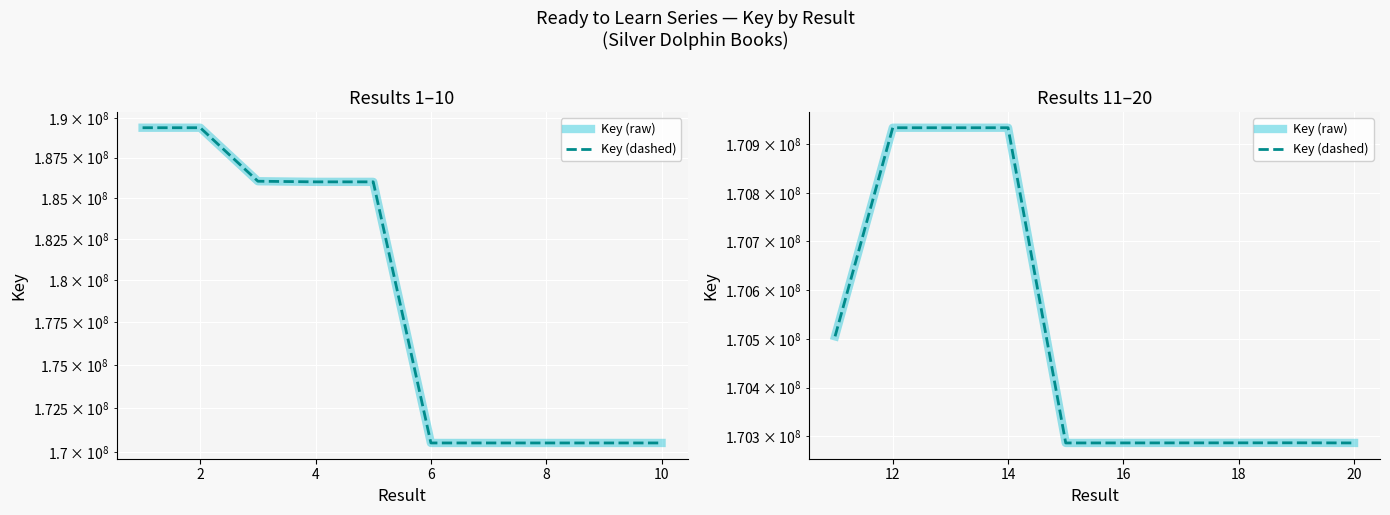

What is the smallest value displayed?

170286427